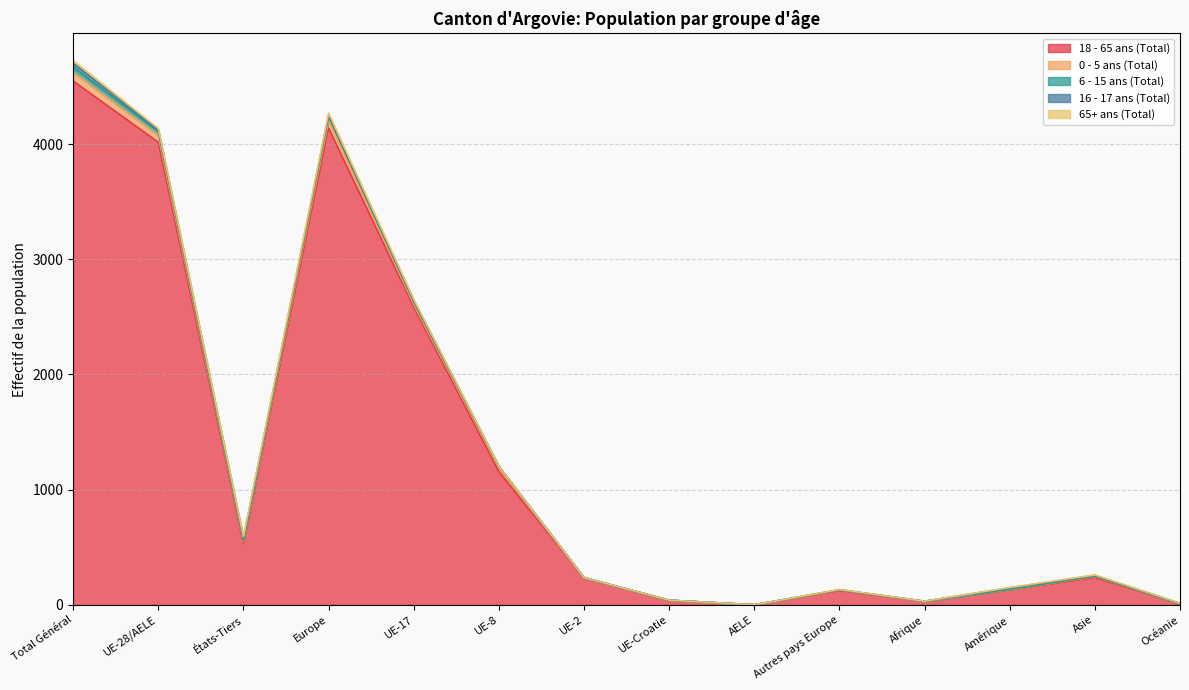

What is the maximum value shown in the chart?

4547